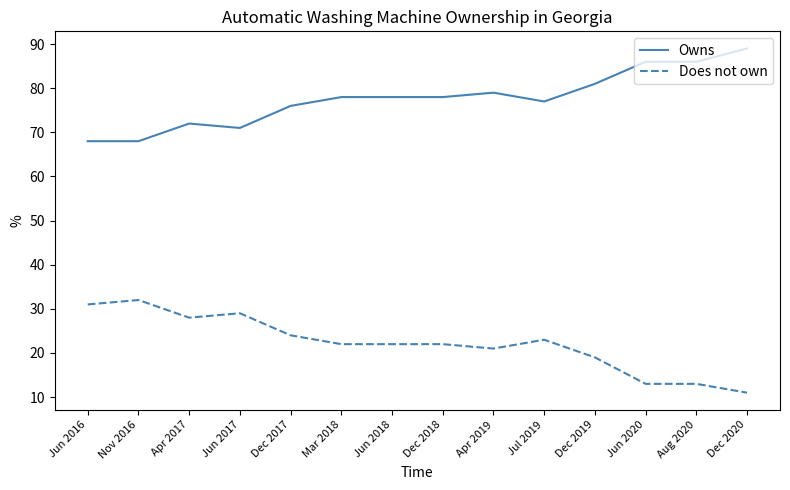

True or false: Does not own and Owns intersect in this chart.

False